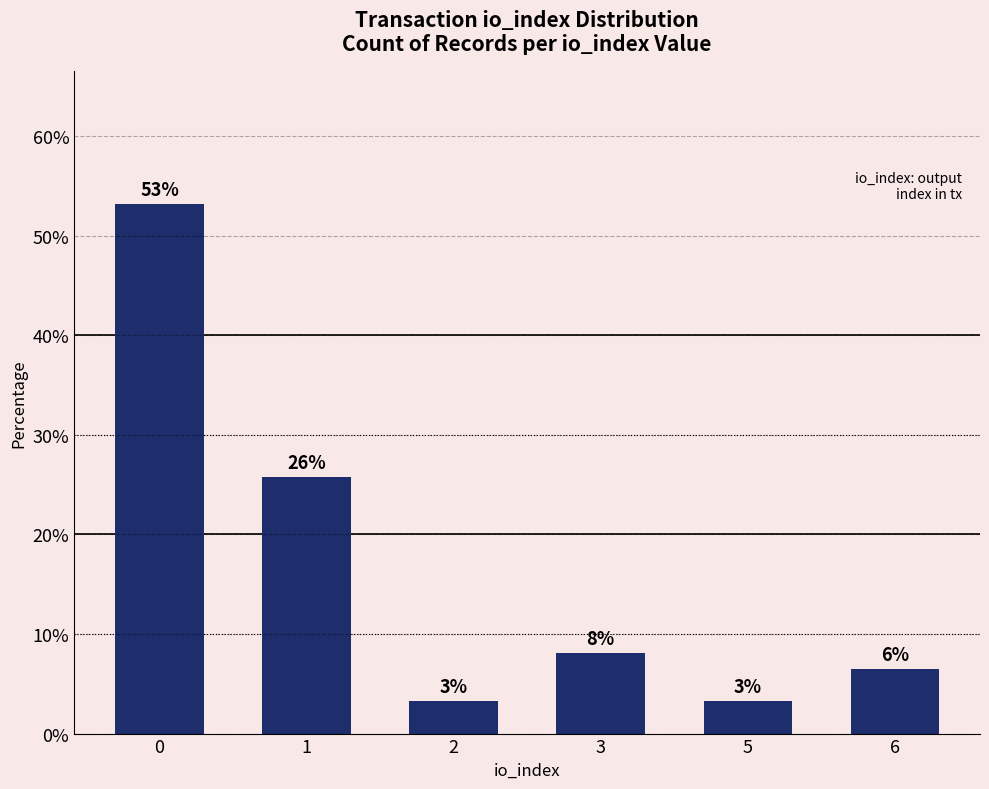

What is the sum of all values?

100.0